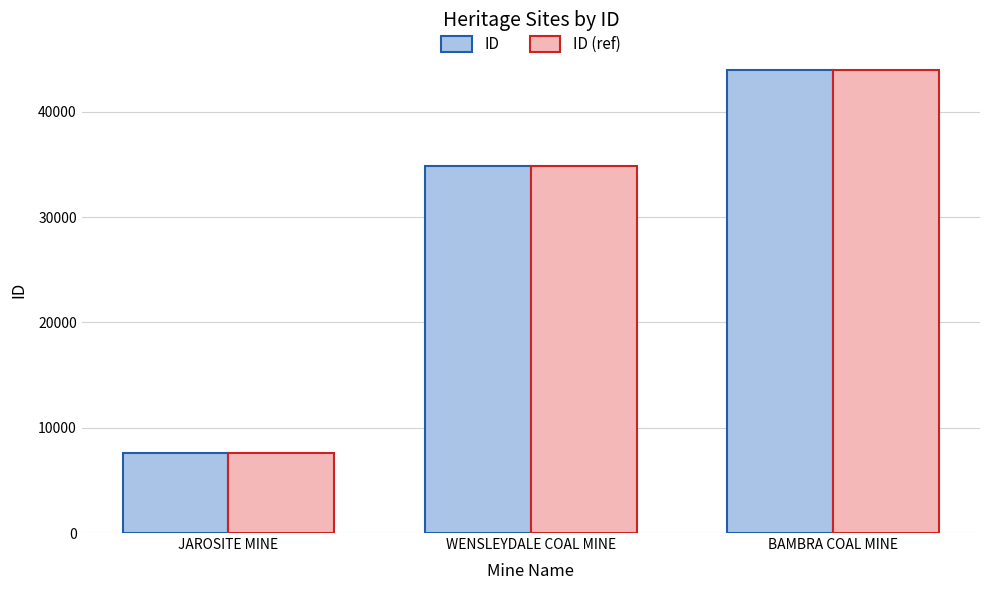

The value of ID (ref) at JAROSITE MINE is 12068. True or false?

False